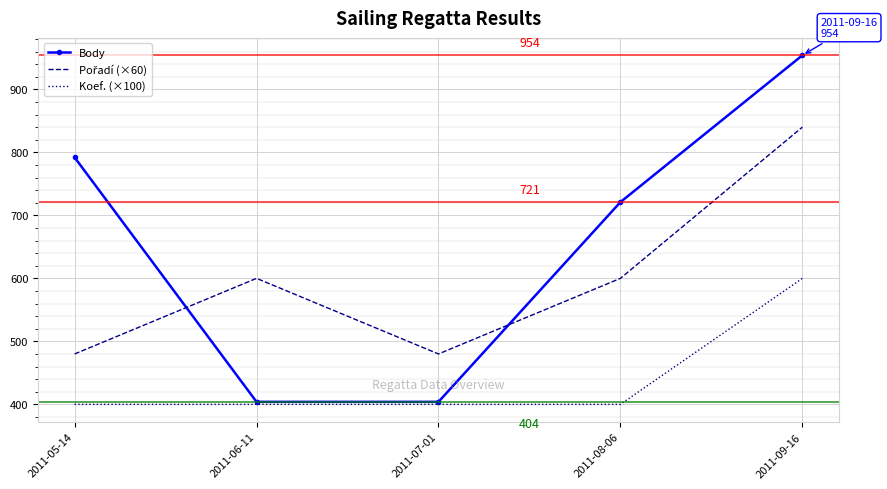

What is the highest value of the Koef. (×100) series?

600